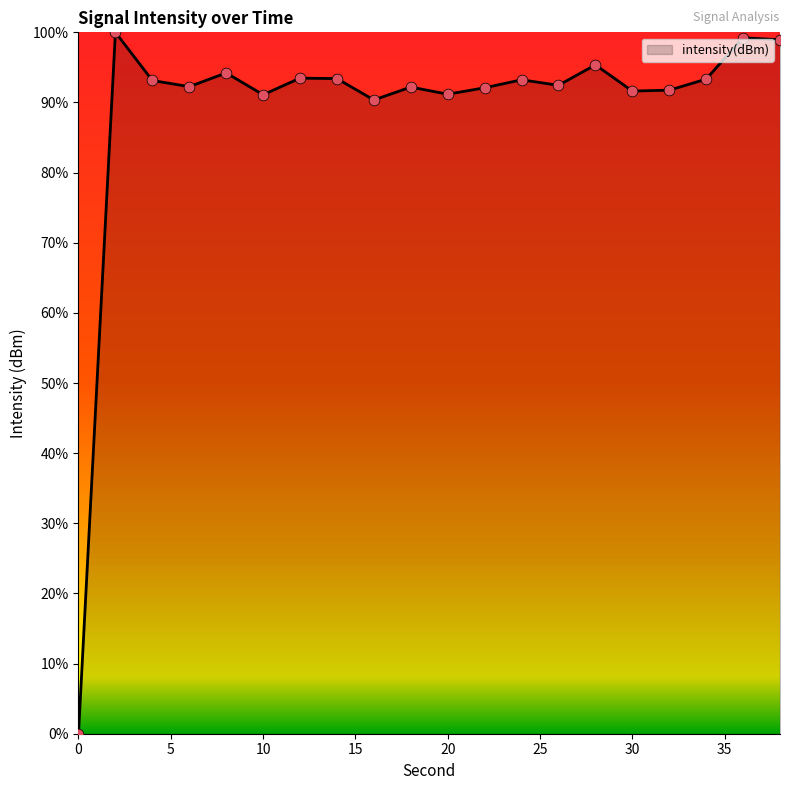

What is the maximum value shown in the chart?

100.0